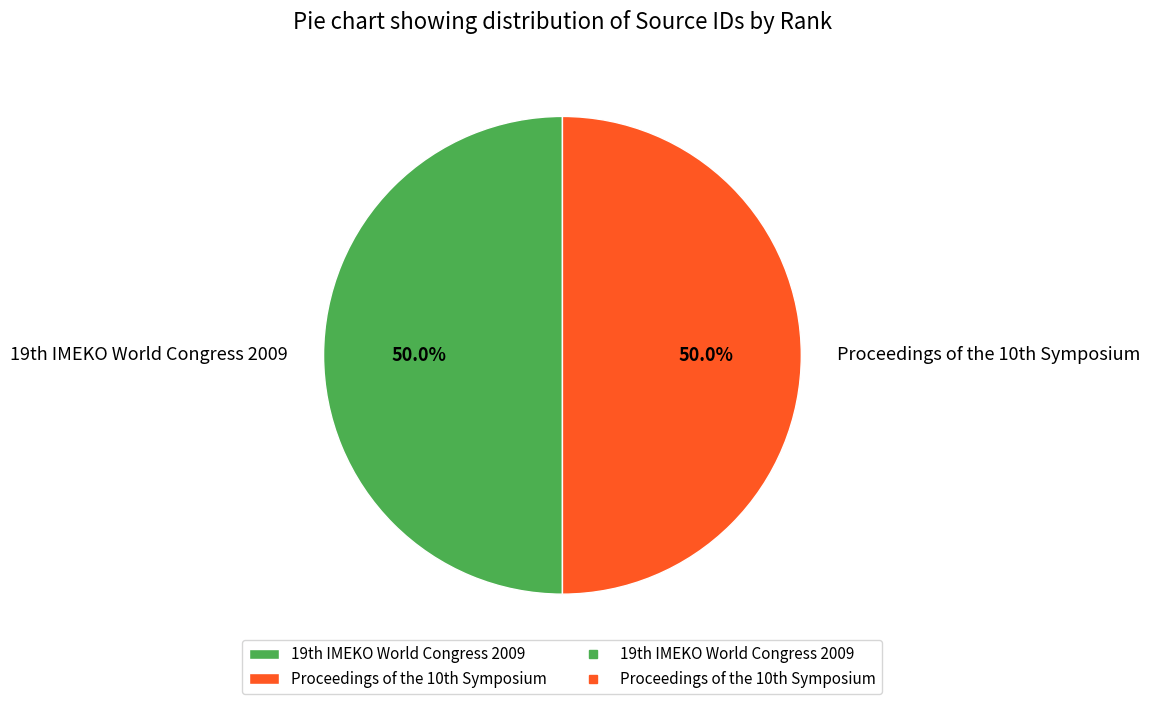

Which category accounts for the majority?

19th IMEKO World Congress 2009